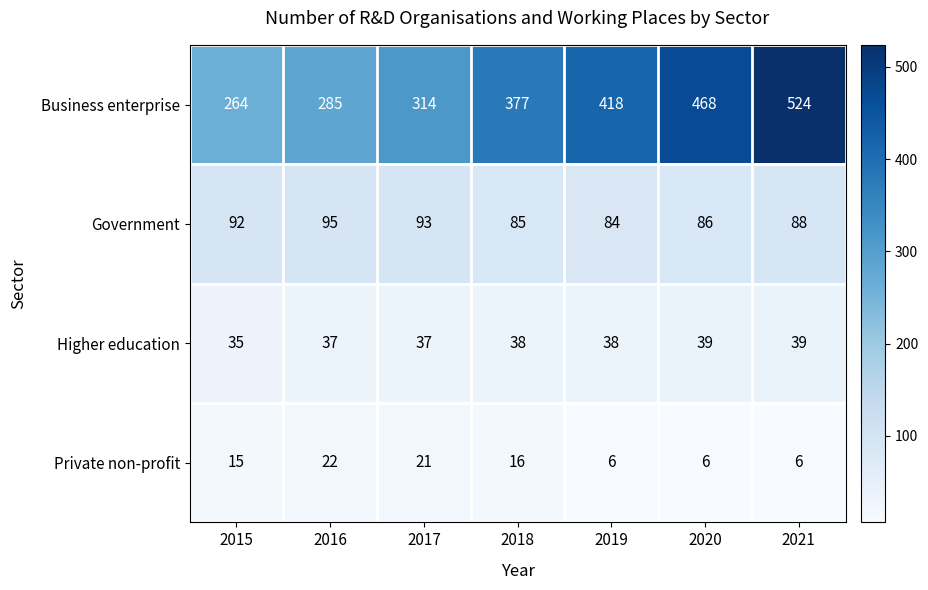

What is the maximum value shown in the chart?

524